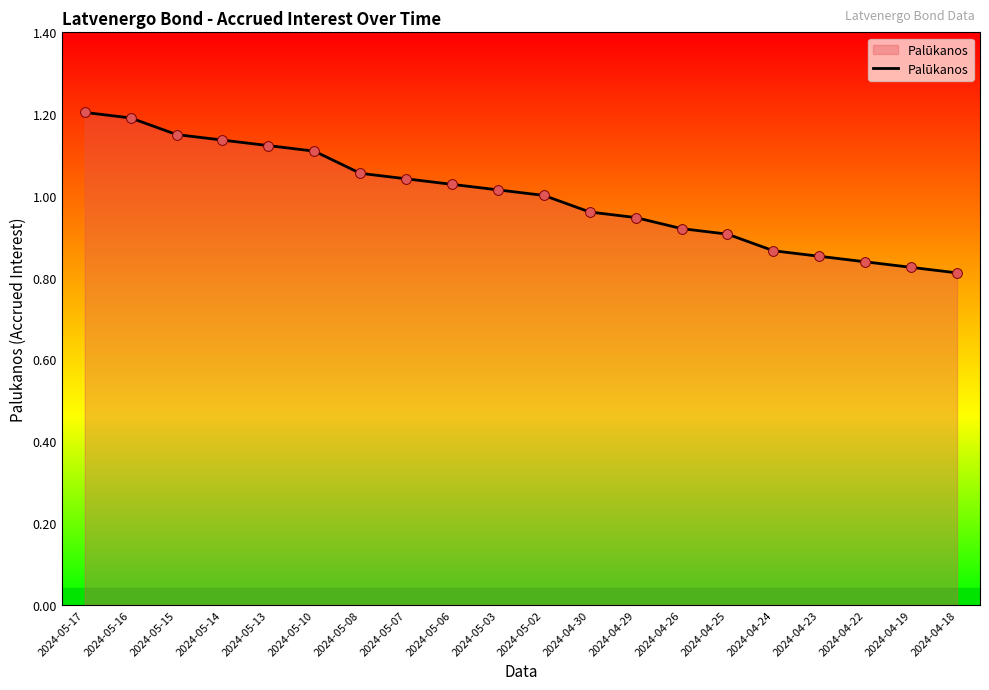

Which has a higher value, 2024-04-19 or 2024-04-30?

2024-04-30